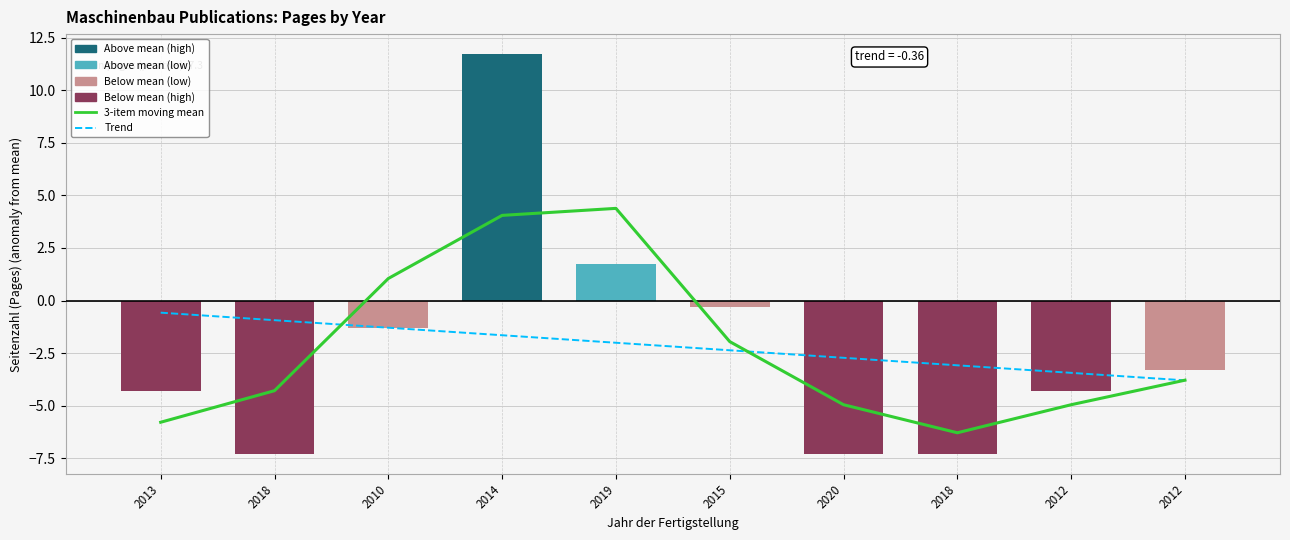

At 2020, list the series in order from largest to smallest.

Trend, 3-item moving mean, Pages anomaly